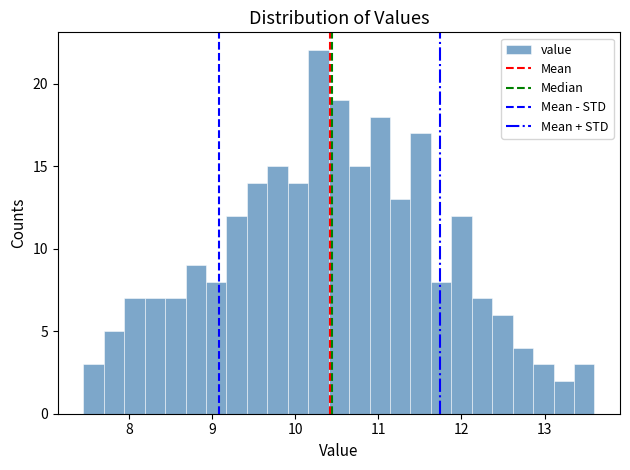

Read against the x-axis, roughly where is the centre of the tallest bar?

10.3